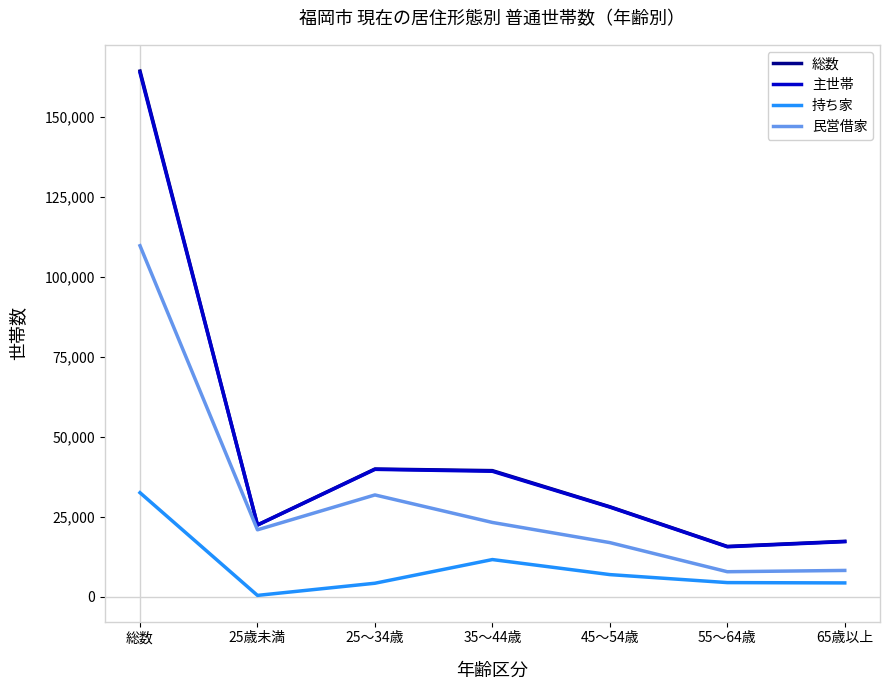

Which series has the widest spread of values?

総数